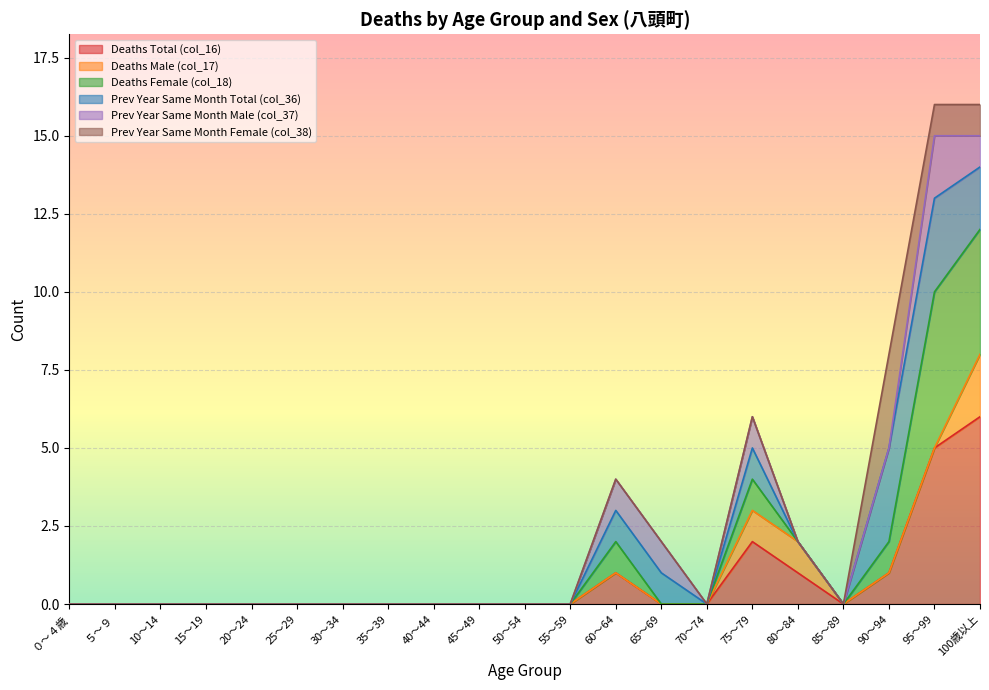

What are all the series names shown in the legend?

Deaths Total (col_16), Deaths Male (col_17), Deaths Female (col_18), Prev Year Same Month Total (col_36), Prev Year Same Month Male (col_37), Prev Year Same Month Female (col_38)